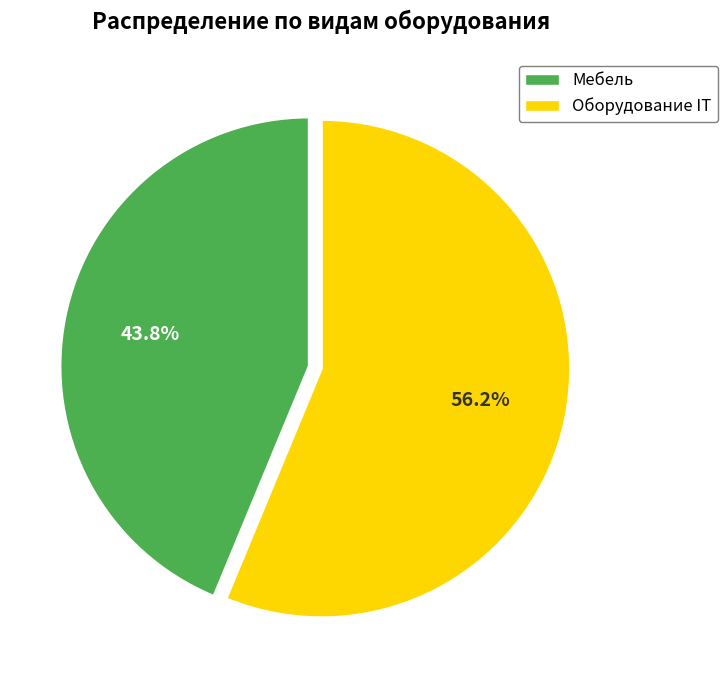

Rank the categories by value from lowest to highest.

Мебель, Оборудование IT